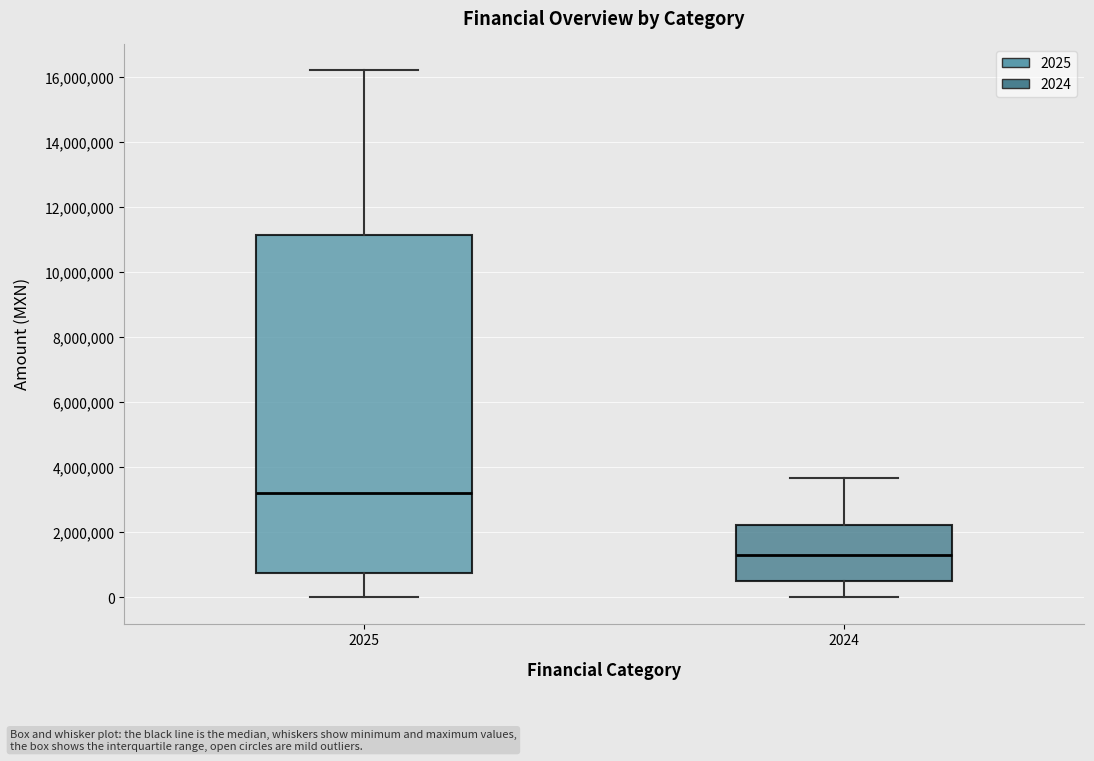

Reading left to right, transcribe this box plot: for each box, give where its median line is, the range the box spans, and where its two whiskers end, as read against the y-axis. The values are not printed on the chart, so give them approximately, as read against the axis.

2025: median 3200000, box 800000 to 11200000, whiskers 0 to 16200000
2024: median 1200000, box 400000 to 2200000, whiskers 0 to 3600000